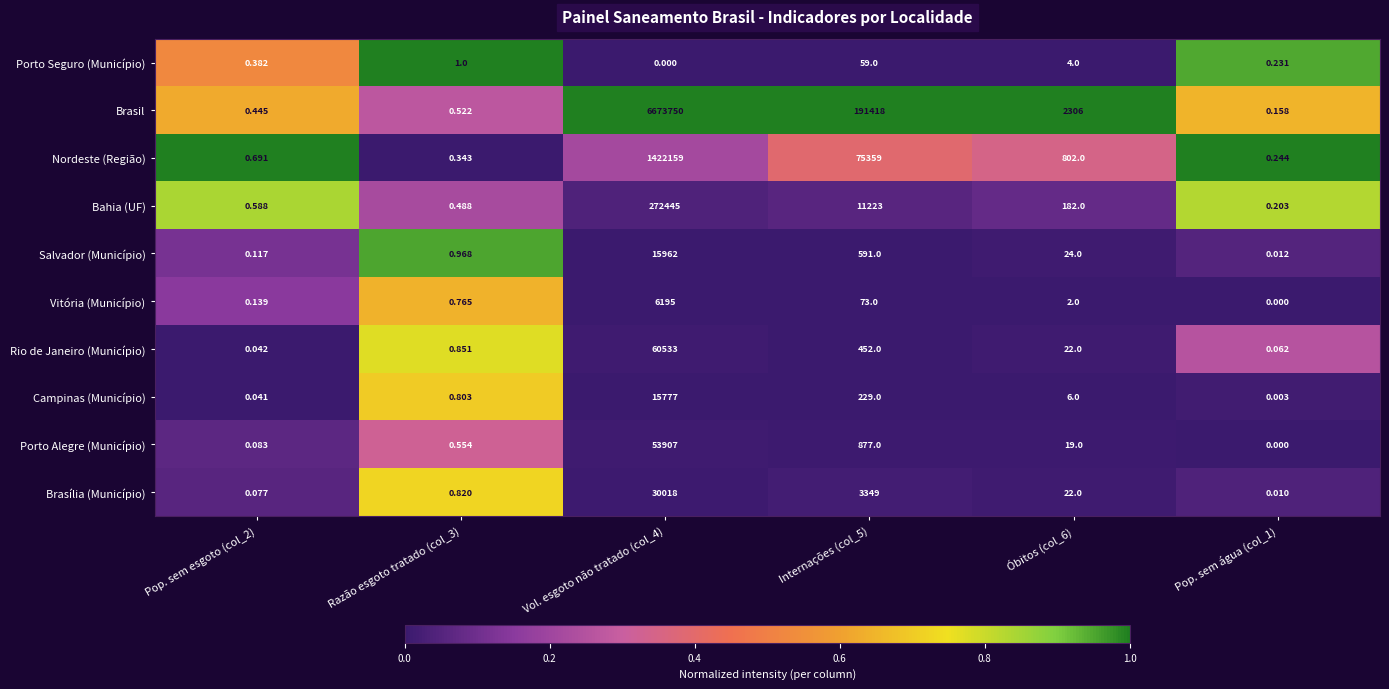

Which series has the widest spread of values?

Brasil